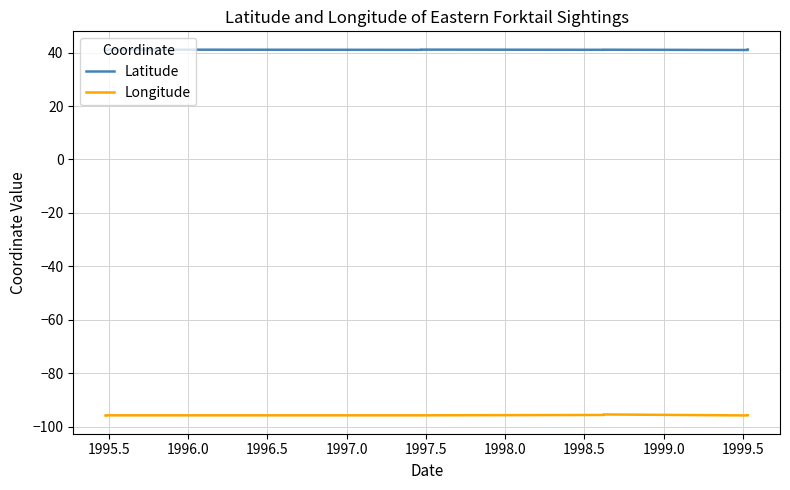

At 1997.5, list the series in order from largest to smallest.

Latitude, Longitude